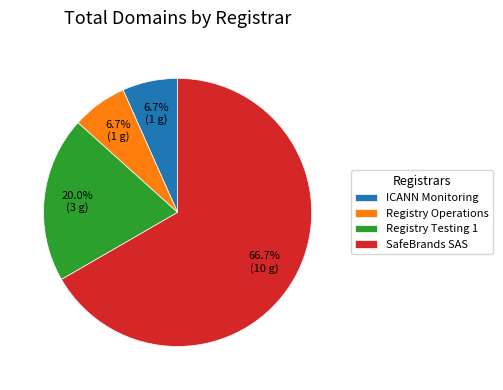

To the nearest percent, what is the difference between the largest and smallest slice percentages?

60%